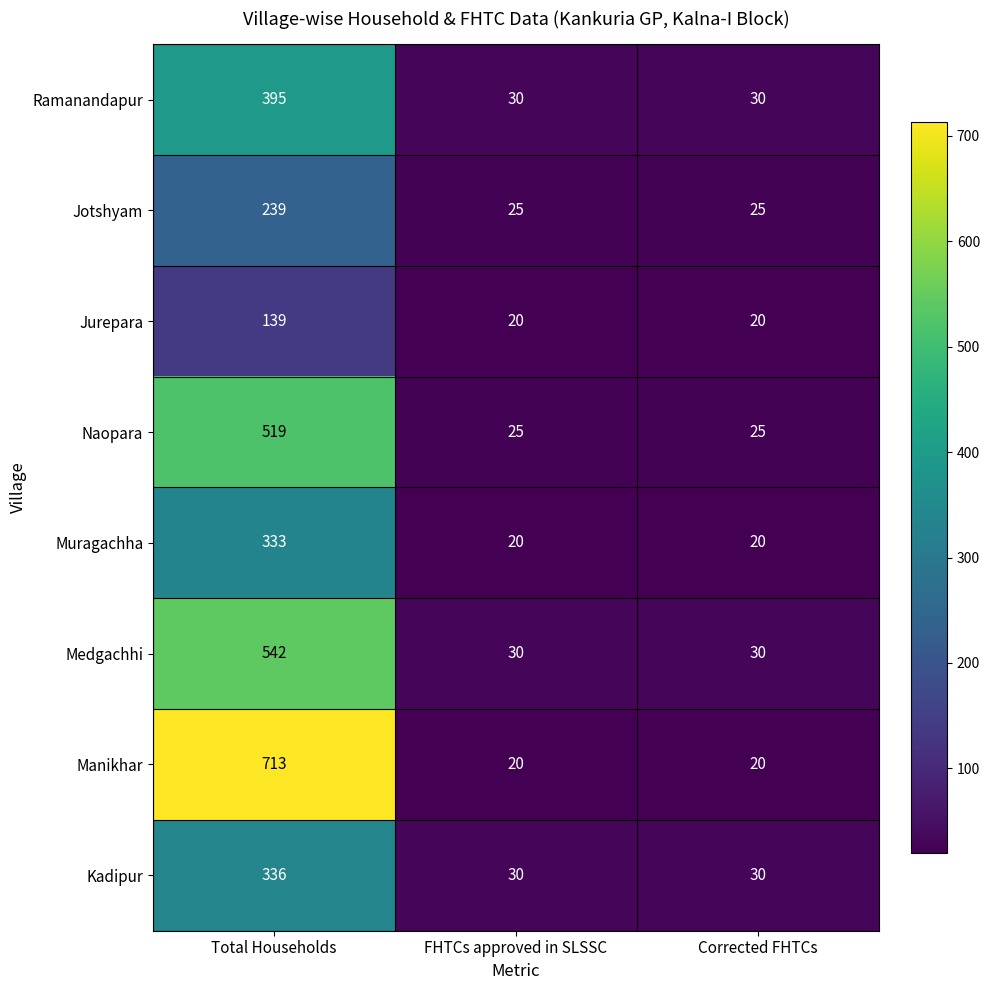

Which series has the largest range (max minus min)?

Manikhar